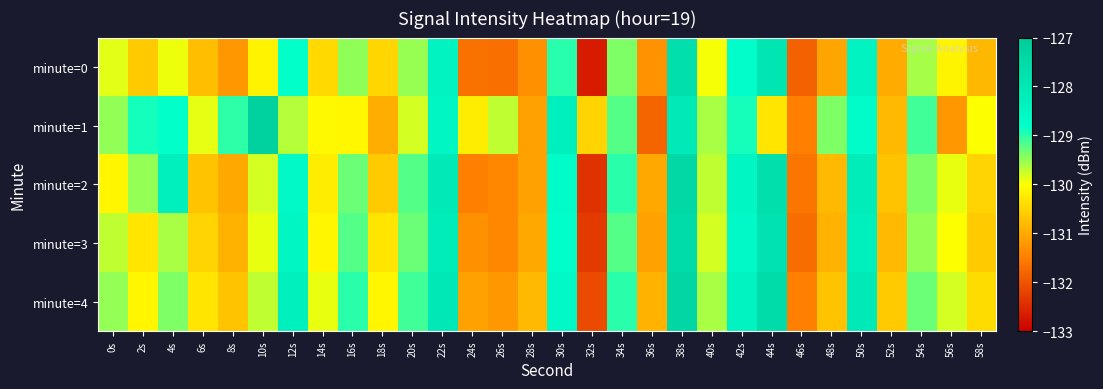

Which series has the largest total across all categories?

minute=1